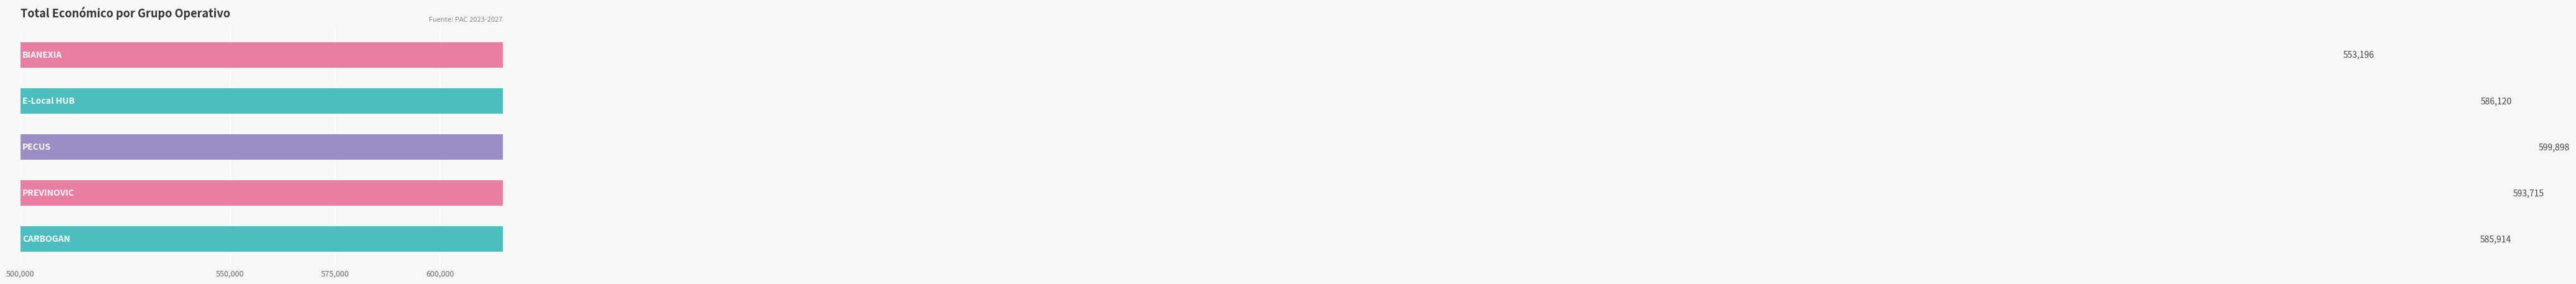

What is the sum of all values?

2918843